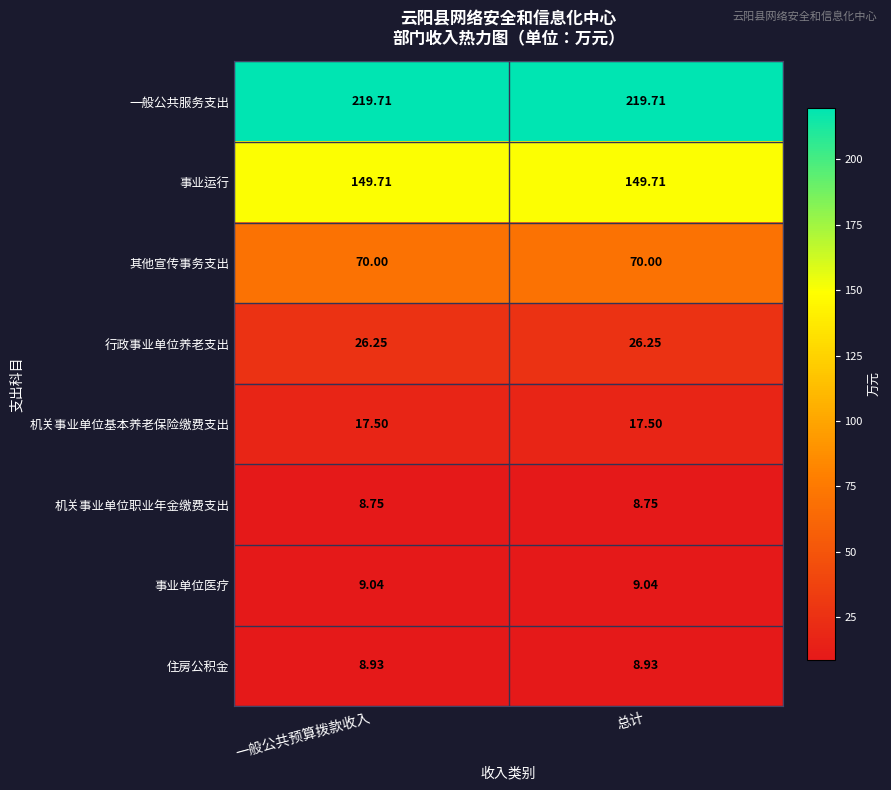

Rank the series by their maximum value, from lowest to highest.

机关事业单位职业年金缴费支出, 住房公积金, 事业单位医疗, 机关事业单位基本养老保险缴费支出, 行政事业单位养老支出, 其他宣传事务支出, 事业运行, 一般公共服务支出